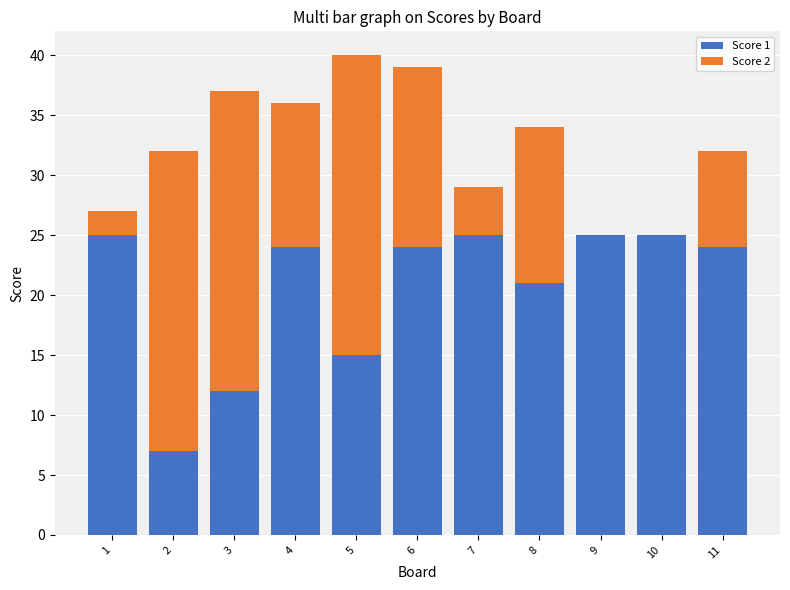

How many categories are shown in the chart?

11